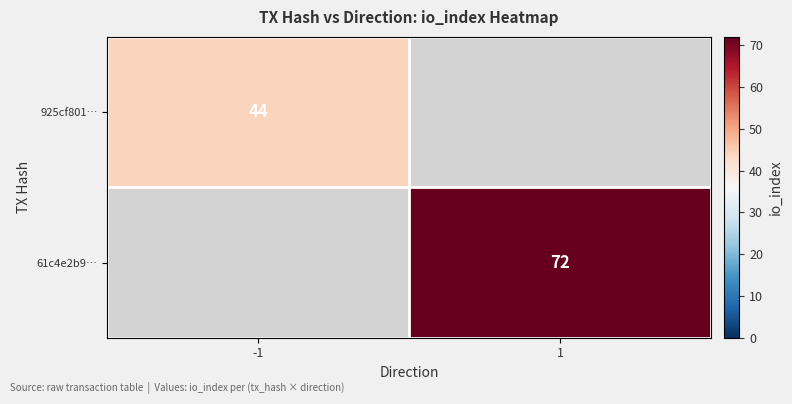

Which label corresponds to the smallest value in the chart?

1